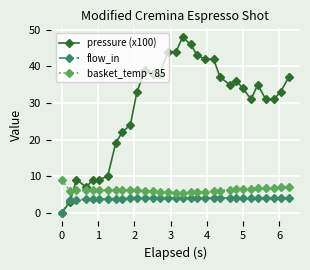

What is the average value of the pressure (x100) series?

29.3